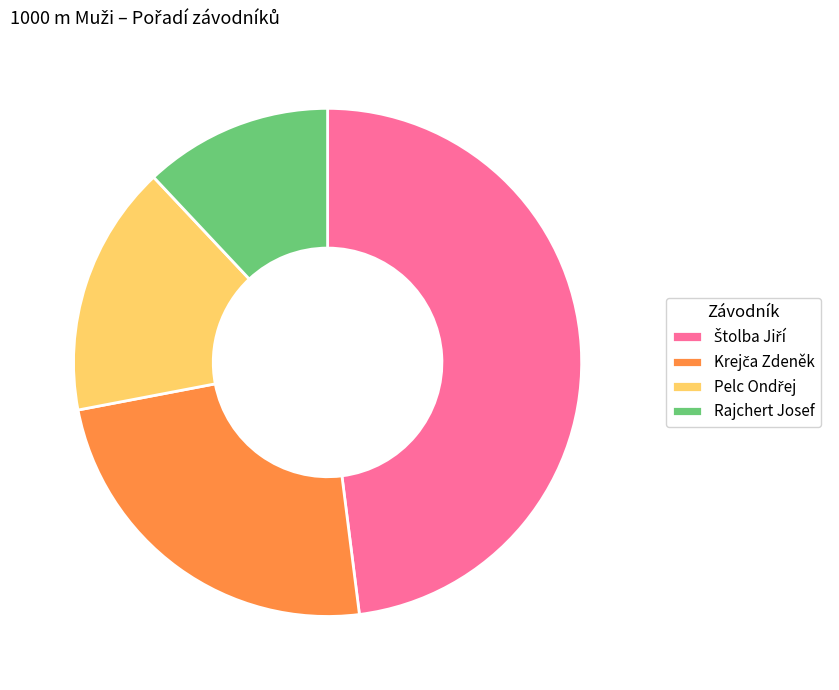

Is it true that Rajchert Josef is 12% of the pie?

True